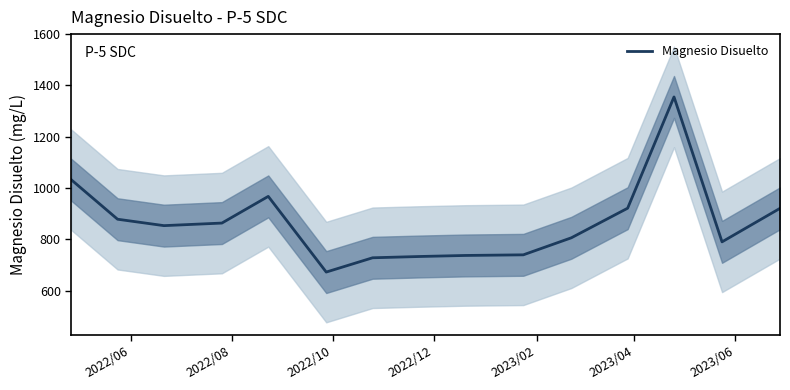

Count the number of data series in this chart.

1